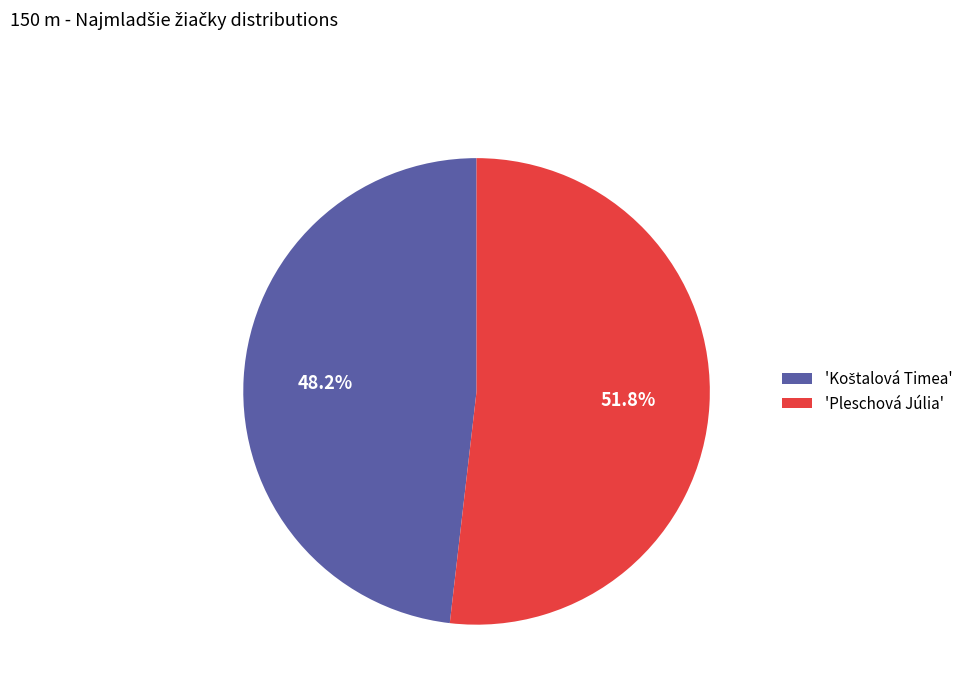

To the nearest percent, what is the average slice percentage?

50%